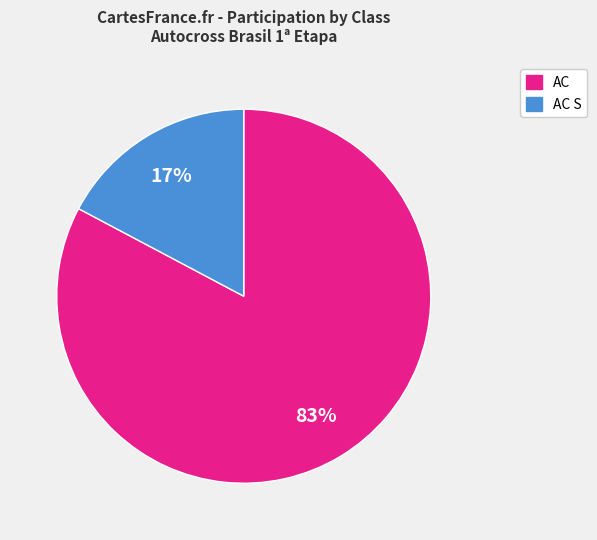

Count the number of slices in the pie.

2